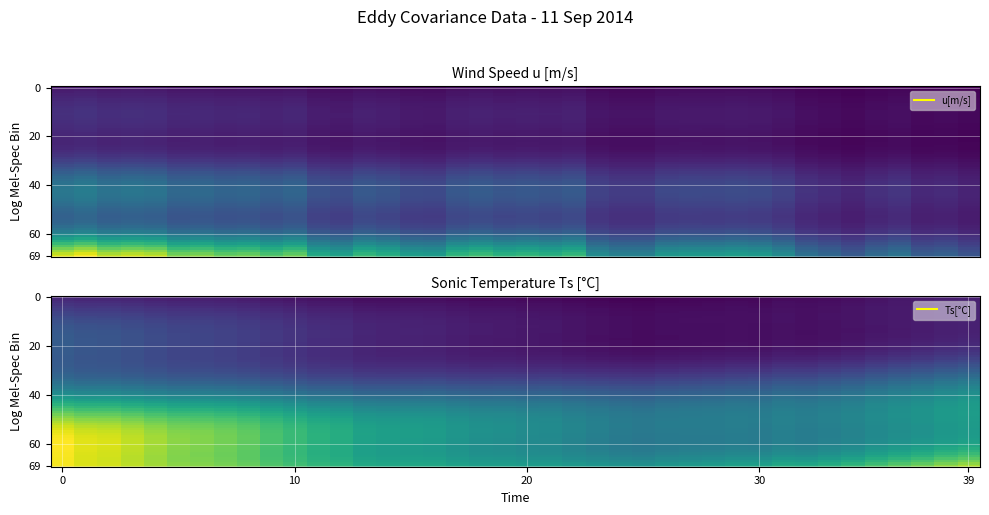

List the series in order of their overall mean, lowest first.

u_values, Ts_values